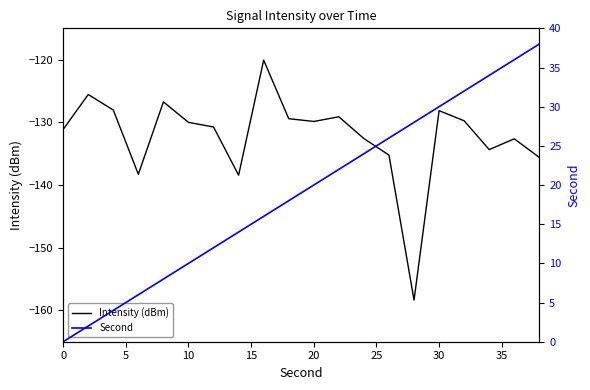

In Intensity (dBm), how many points are lower than both neighbors (excluding endpoints)?

5